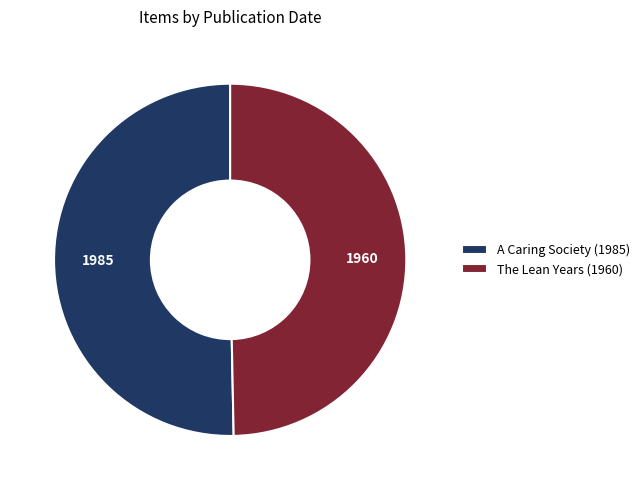

Between A Caring Society (1985) and The Lean Years (1960), which is larger?

A Caring Society (1985)